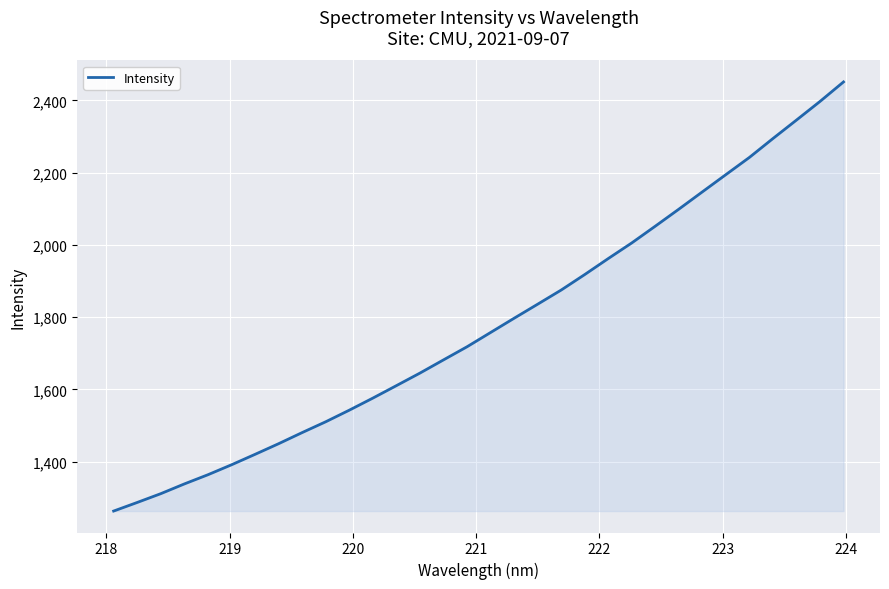

What is the maximum value shown in the chart?

2451.4